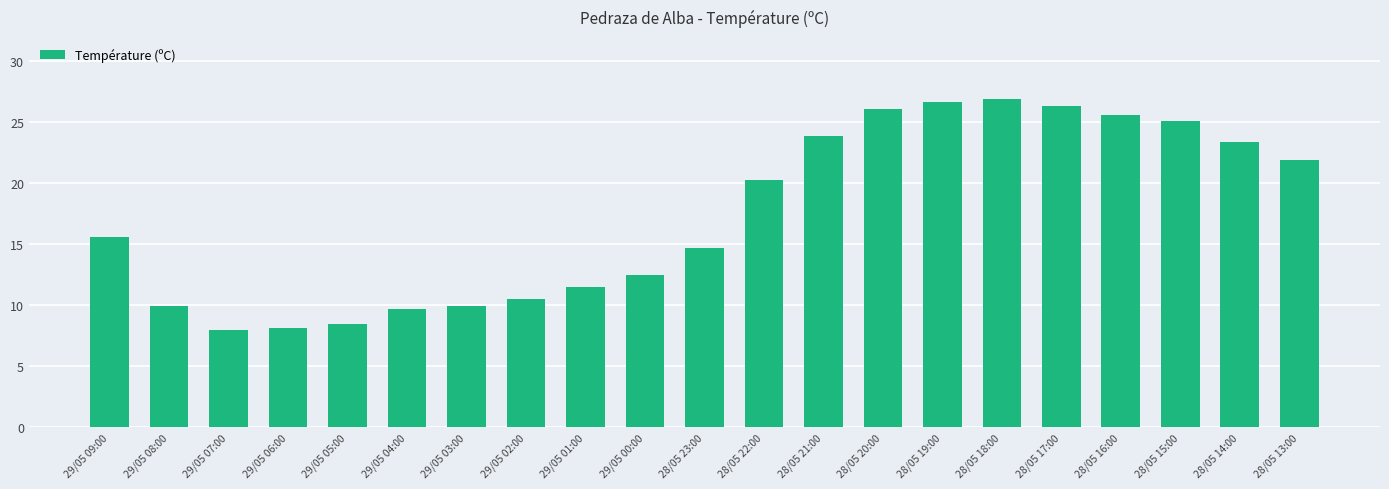

What is the change in value from 29/05 01:00 to 28/05 15:00?

+13.6